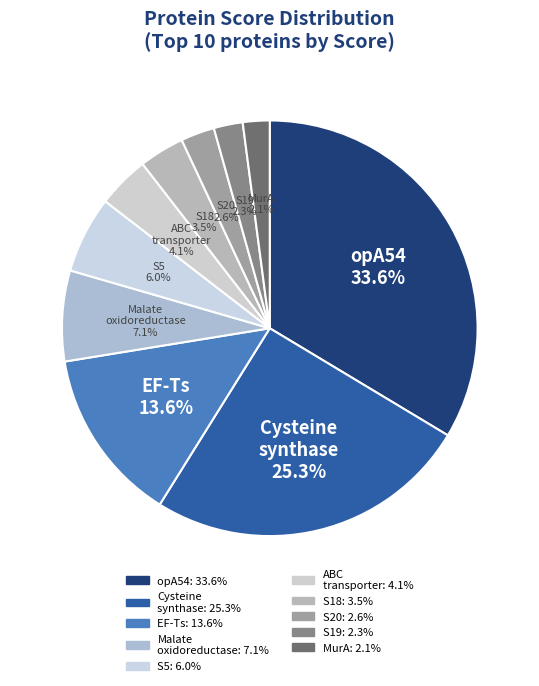

Does any single category account for the majority?

No